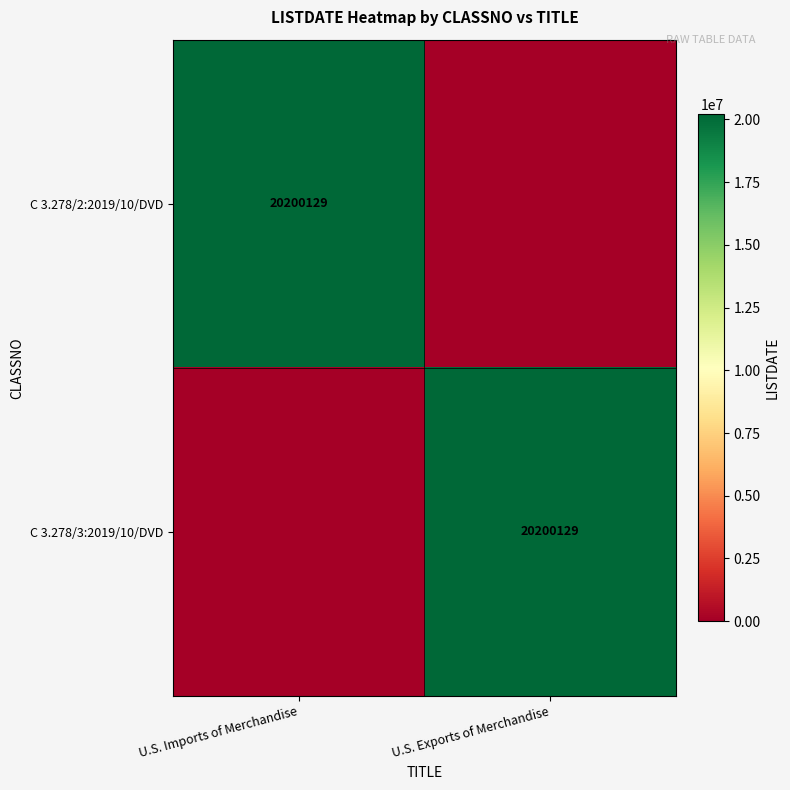

True or false: C 3.278/2:2019/10/DVD has a value of 20200129 at U.S. Imports of Merchandise.

True